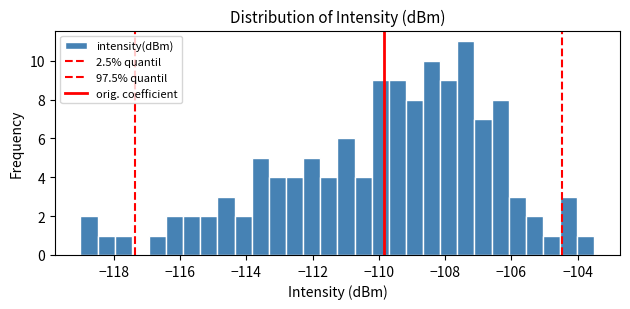

Read against the x-axis, roughly where is the centre of the tallest bar?

-107.4